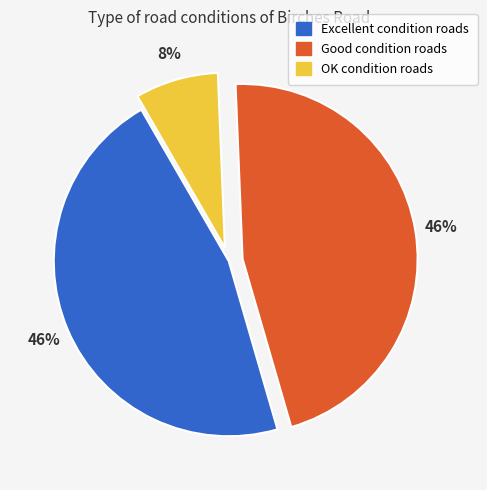

To the nearest percent, what is the difference between the Good and OK slice percentages?

38%